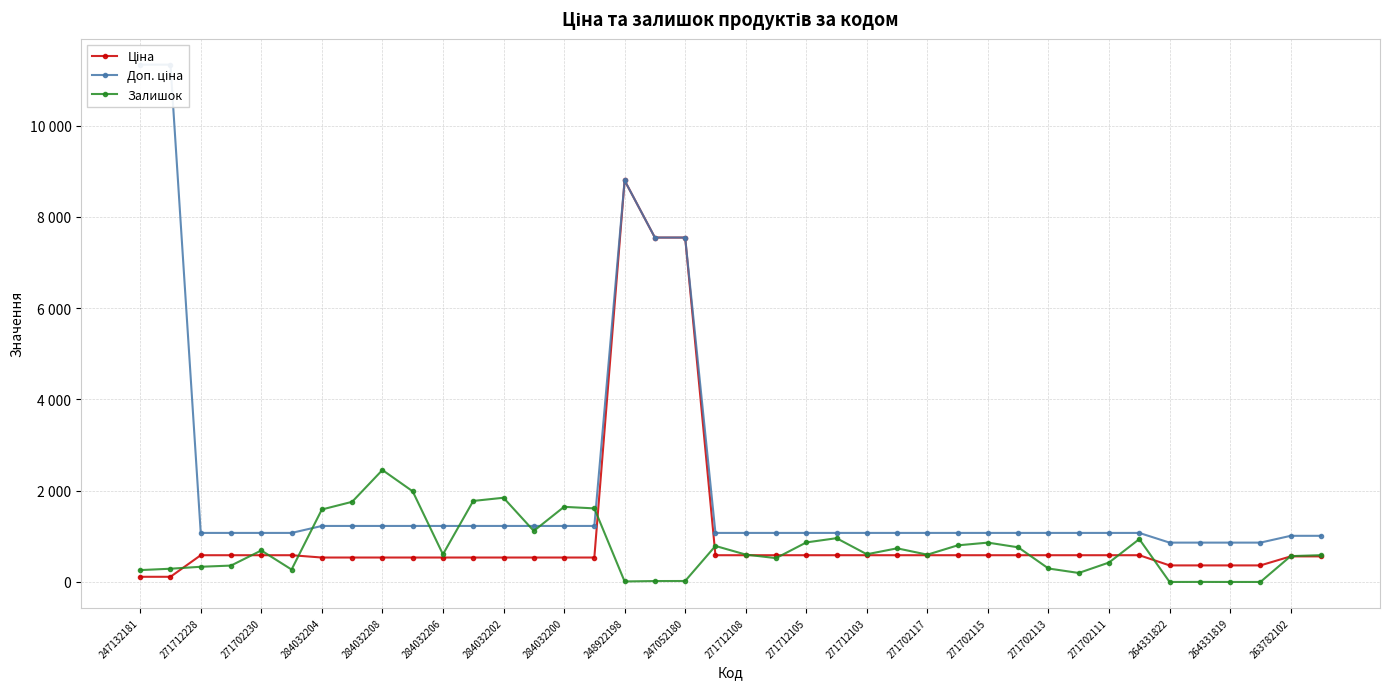

How many data points in Залишок are less than 605?

20